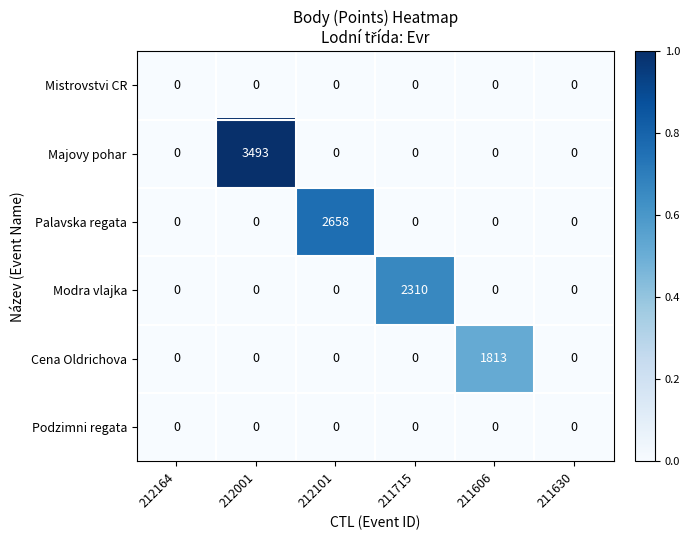

What is the spread (max minus min) of values at 212101?

2658